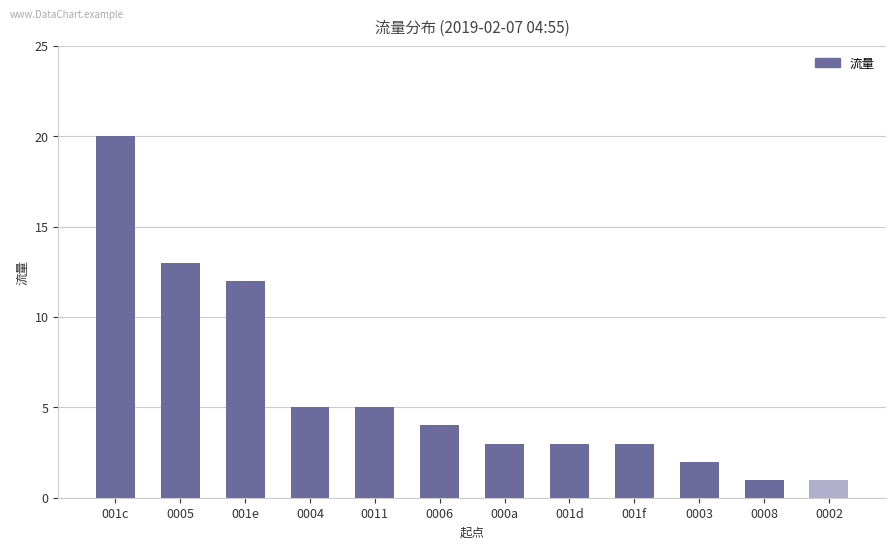

What is the label of the 10th bar from the right?

001e